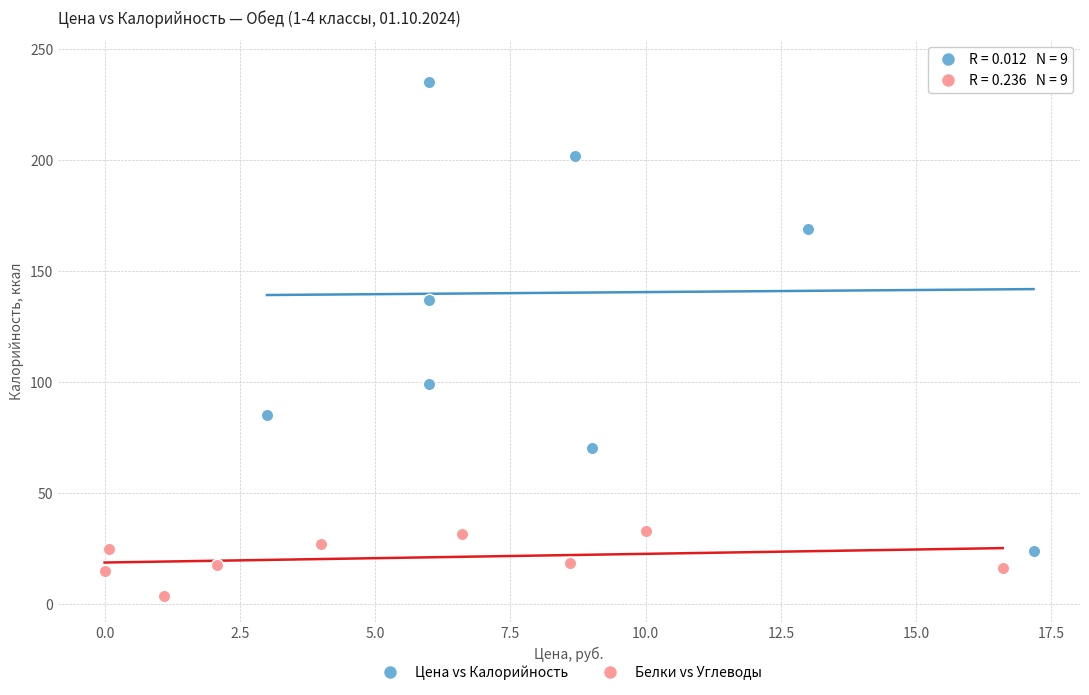

Which series has the largest Y range (max minus min)?

Цена vs Калорийность